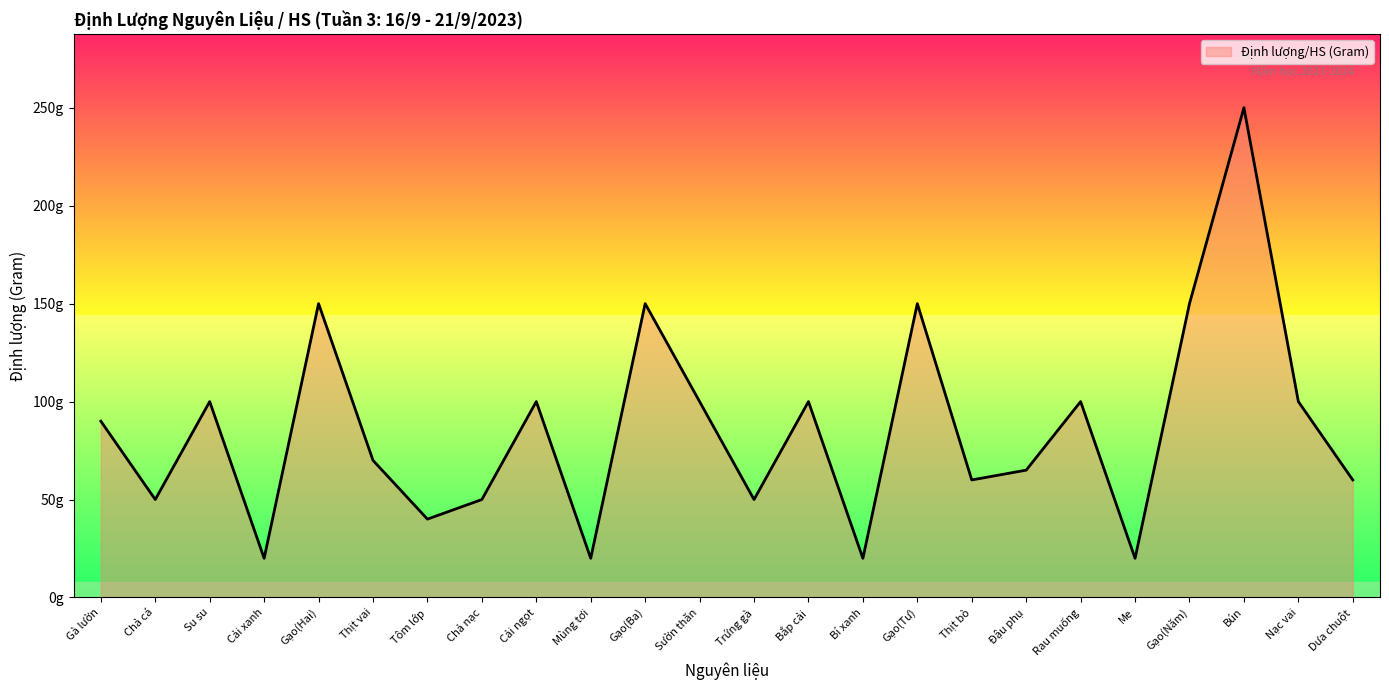

Does the chart display data point markers on the line(s)?

No